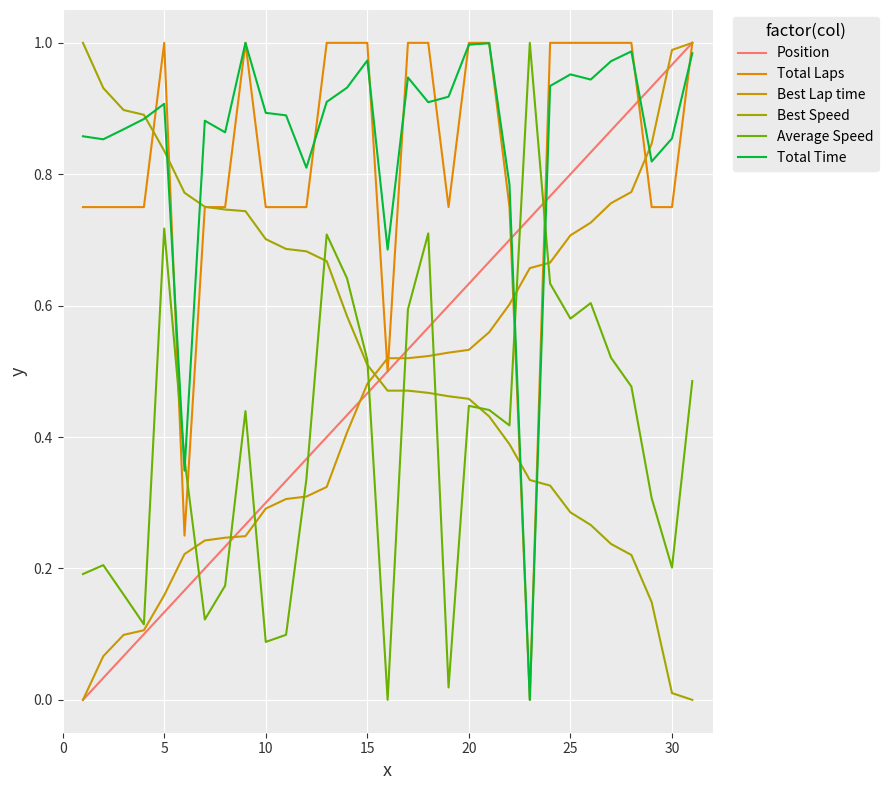

List the series in order of their peak value, lowest first.

Position, Total Laps, Best Lap time, Best Speed, Average Speed, Total Time